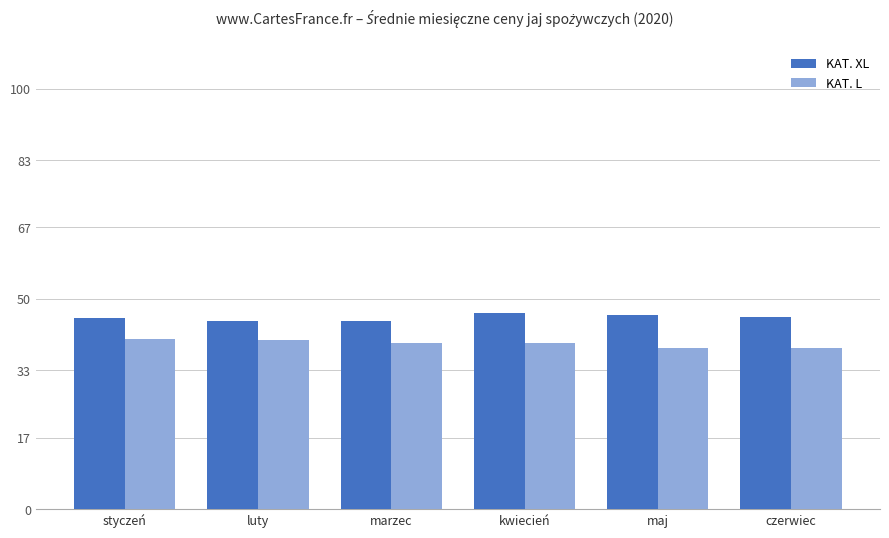

What is the approximate value of KAT. L at maj?

38.2